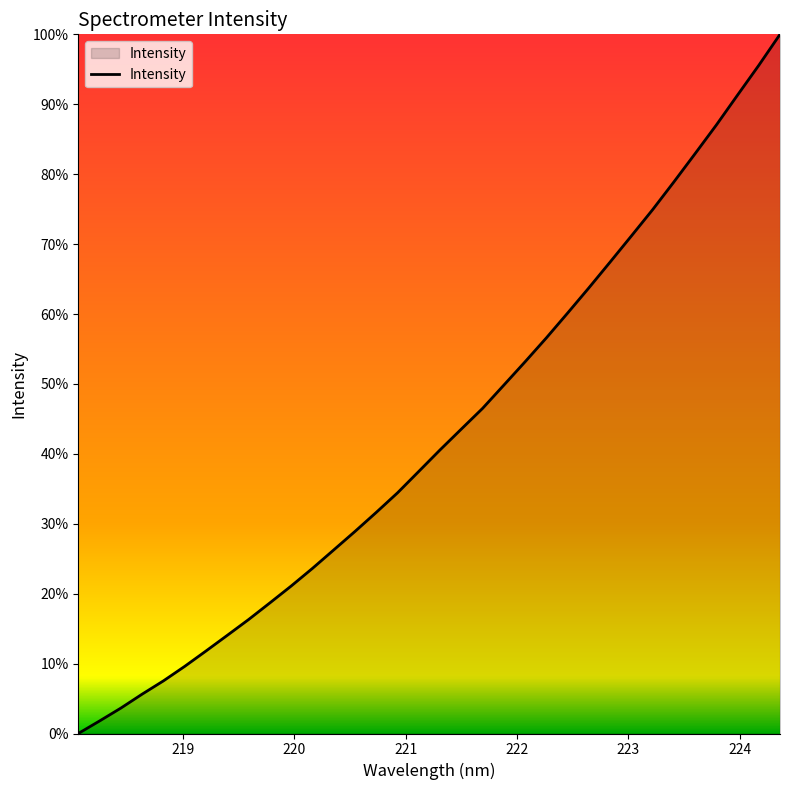

Does the chart have visible grid lines?

No